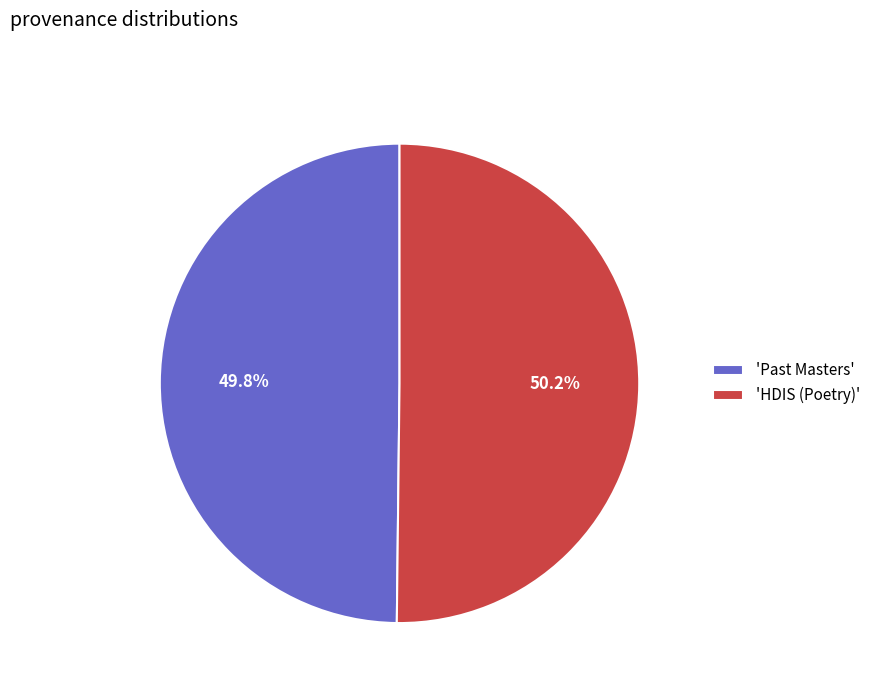

How many segments does this pie chart have?

2